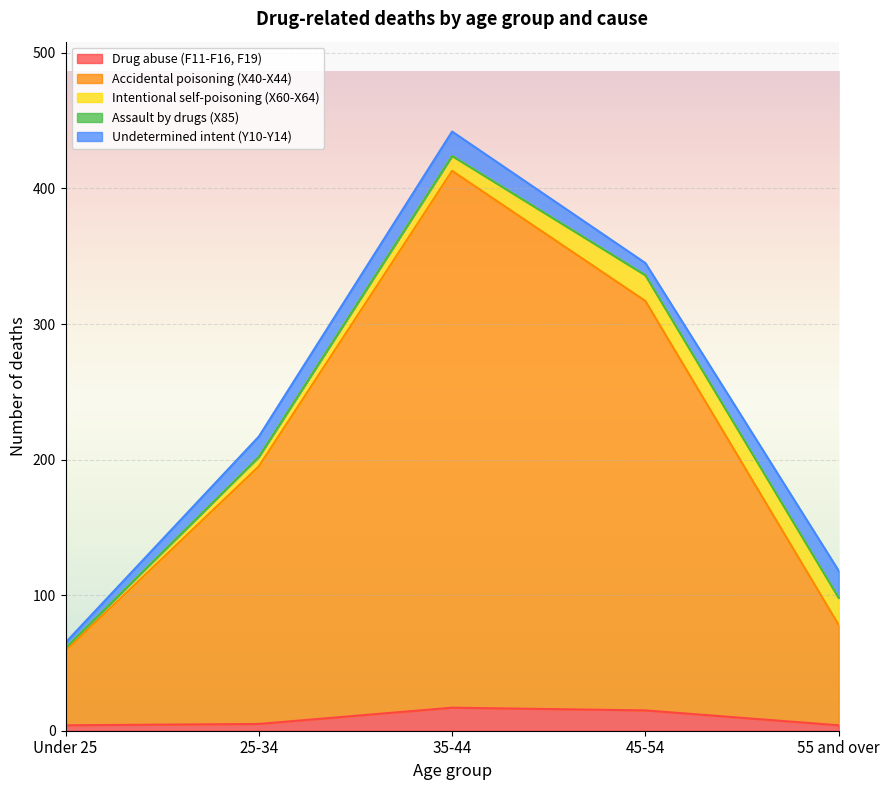

Reading left to right, what are all the values shown in this chart?

Drug abuse (F11-F16, F19): 4	5	17	15	4
Accidental poisoning (X40-X44): 55	190	396	302	74
Intentional self-poisoning (X60-X64): 2	7	11	19	20
Assault by drugs (X85): 0	0	0	0	0
Undetermined intent (Y10-Y14): 4	15	18	9	20